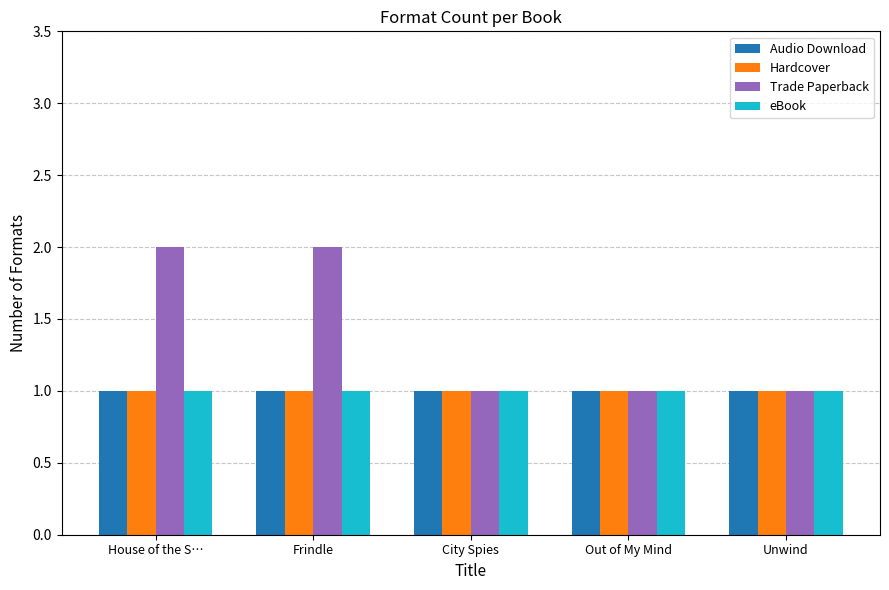

What is the total value across all series at Unwind?

4